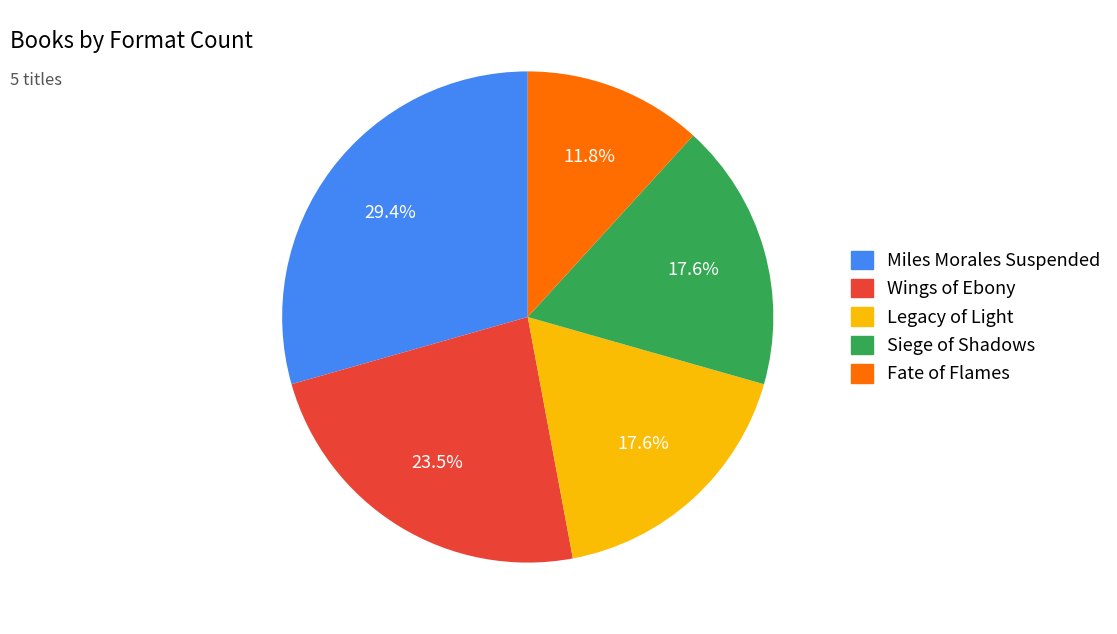

How many slices are in this pie chart?

5